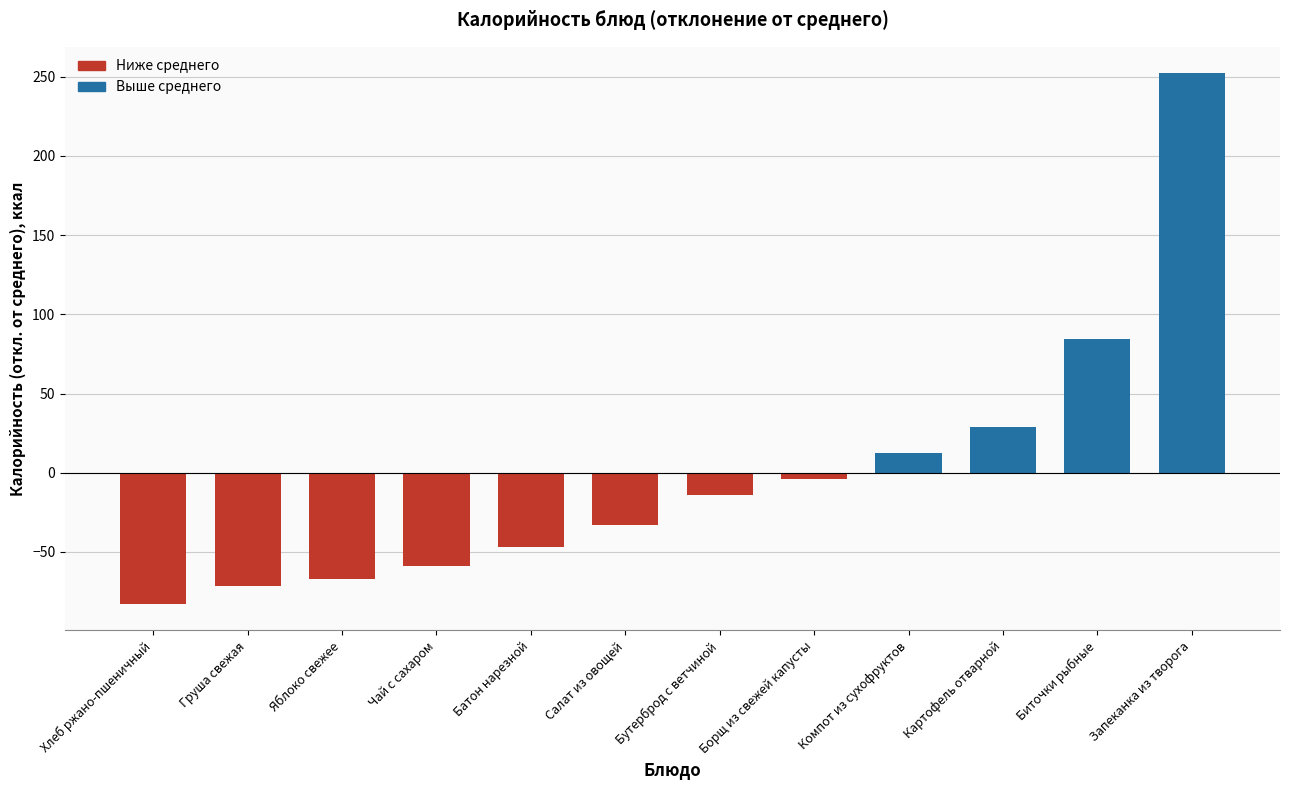

Rank the categories by value from highest to lowest.

Запеканка из творога, Биточки рыбные, Картофель отварной, Компот из сухофруктов, Борщ из свежей капусты, Бутерброд с ветчиной, Салат из овощей, Батон нарезной, Чай с сахаром, Яблоко свежее, Груша свежая, Хлеб ржано-пшеничный